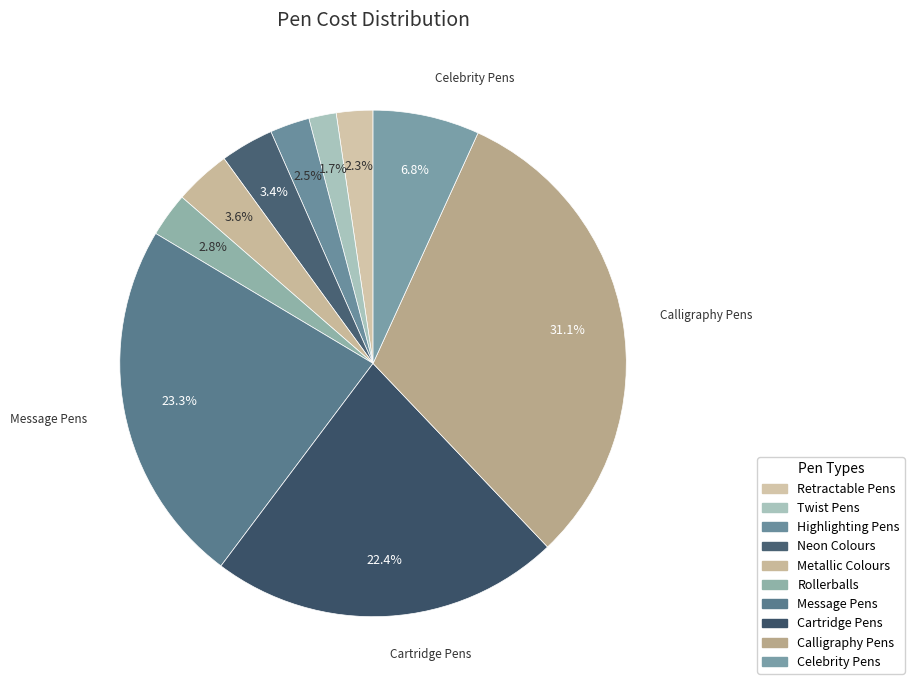

How many slices are in this pie chart?

10